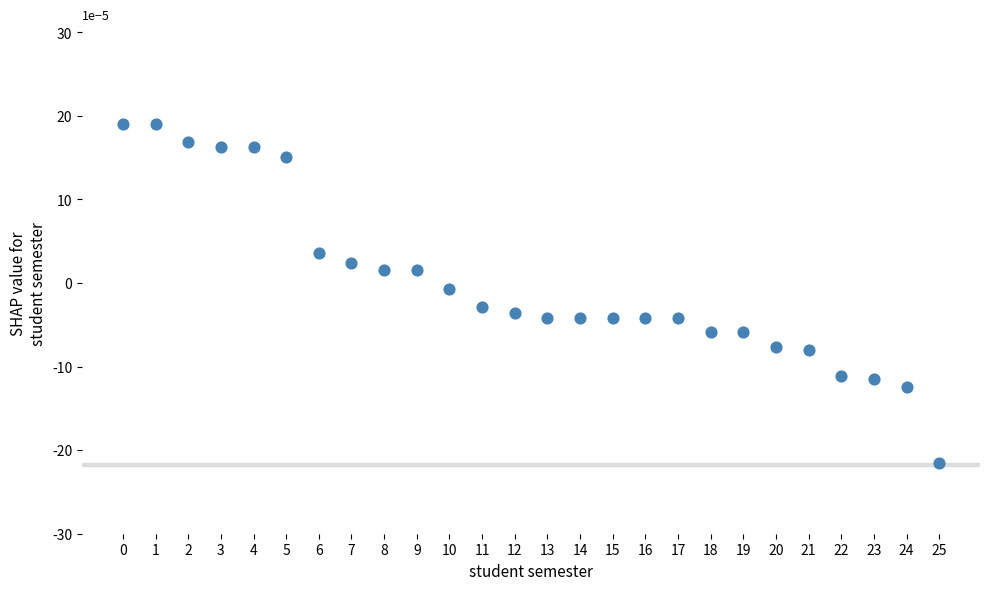

Count the number of points in this scatter plot.

26